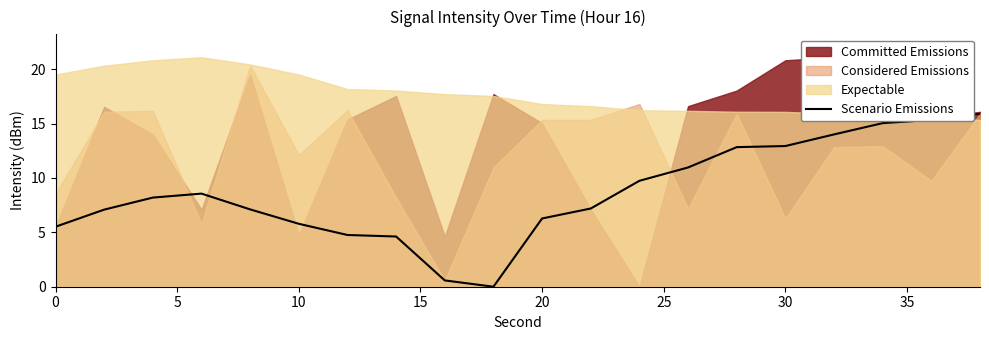

The Scenario Emissions series shows 6.3 at 20. True or false?

True